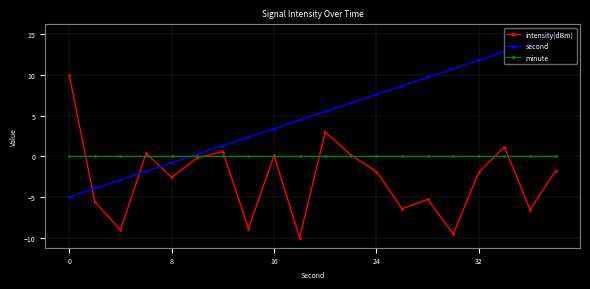

Is this an area chart (filled region under the line)?

No